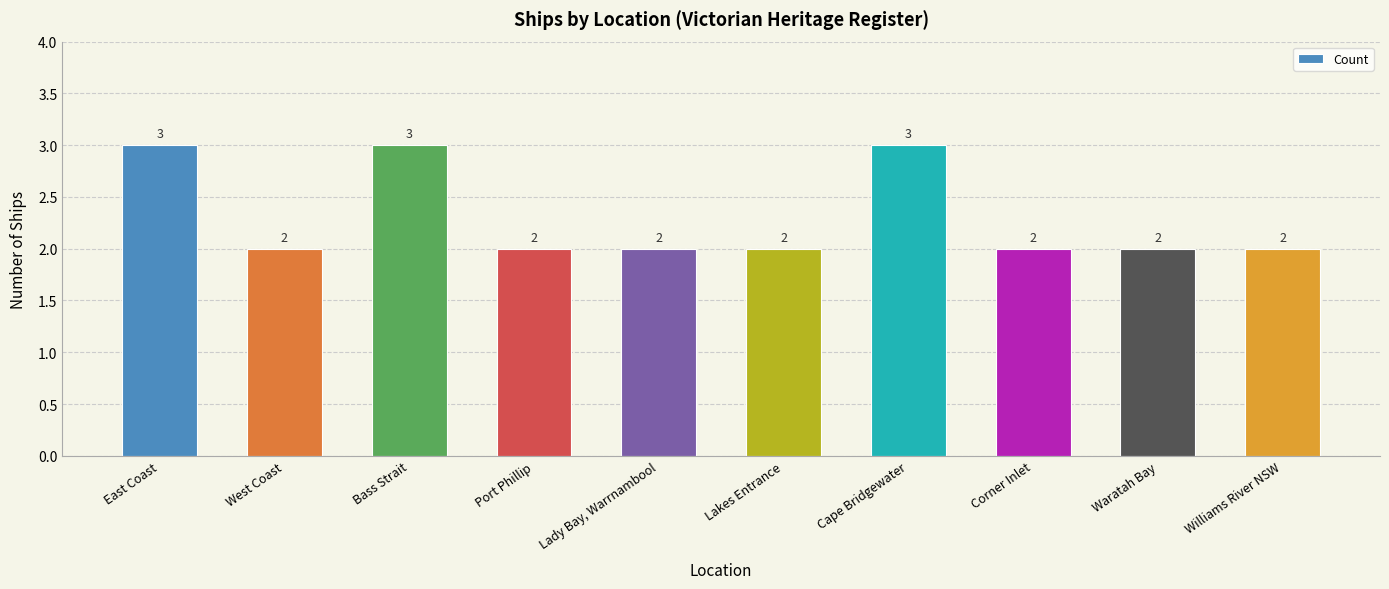

What is the value of the 6th bar from the left?

2